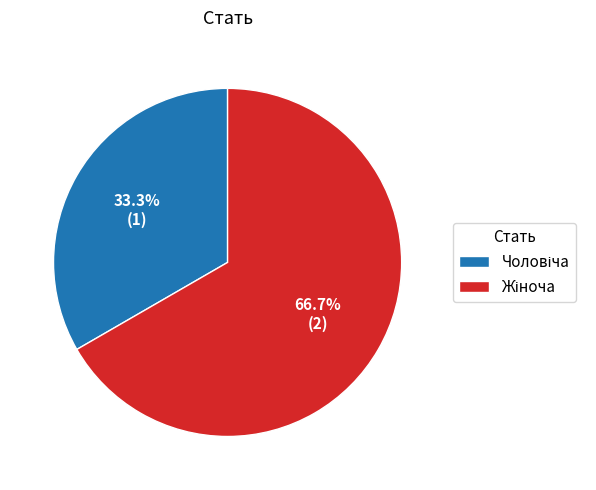

Is there a majority slice in this chart?

Yes